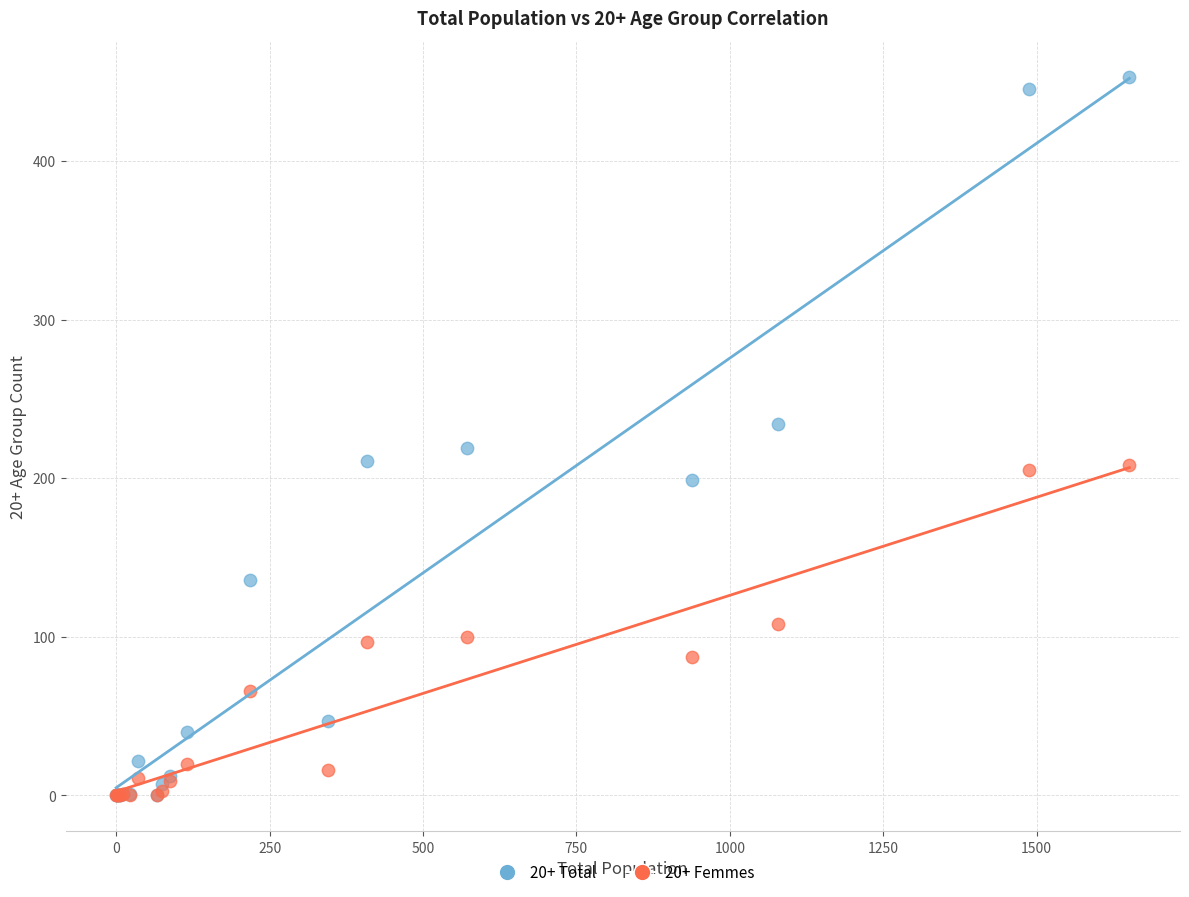

What are all the series names shown in the legend?

20+ Total, 20+ Femmes